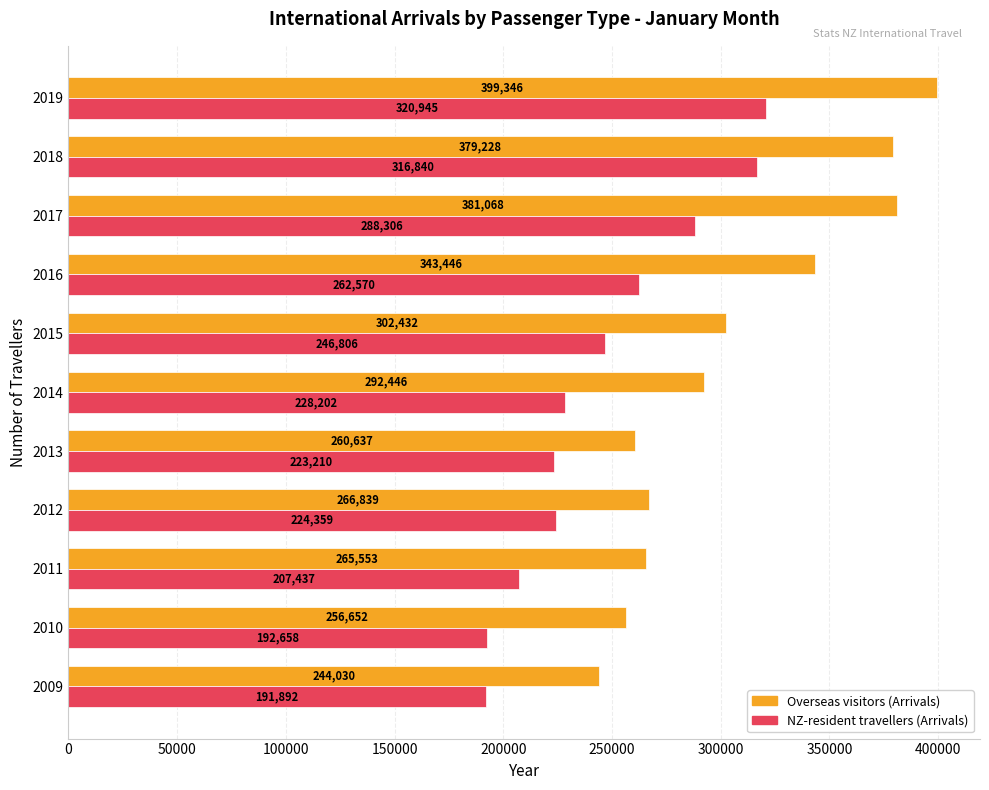

Is it true that Overseas visitors (Arrivals) equals 443717 at 2015?

False